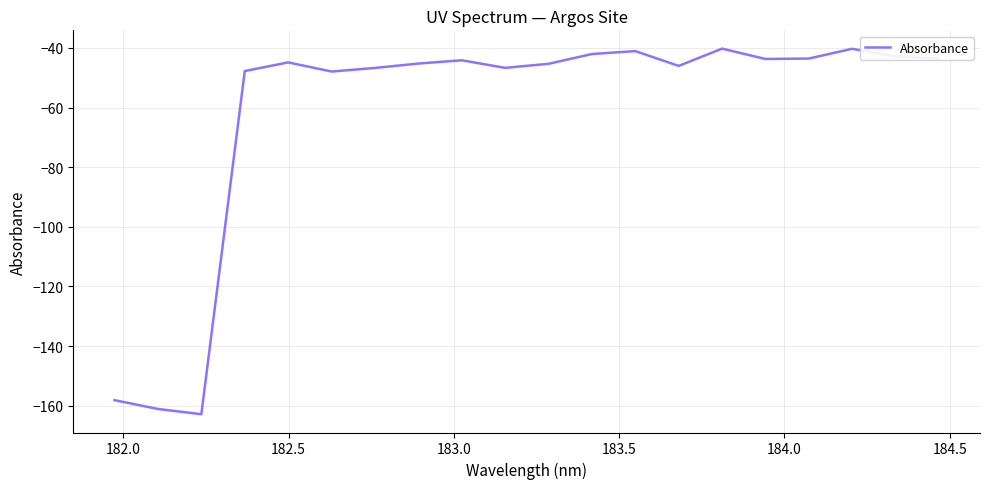

True or false: the data has more than 1 interior local peaks.

True